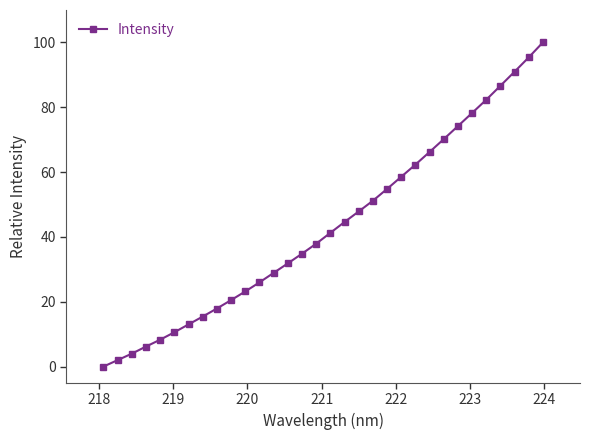

What is the value of the 14th point from the left?

31.8